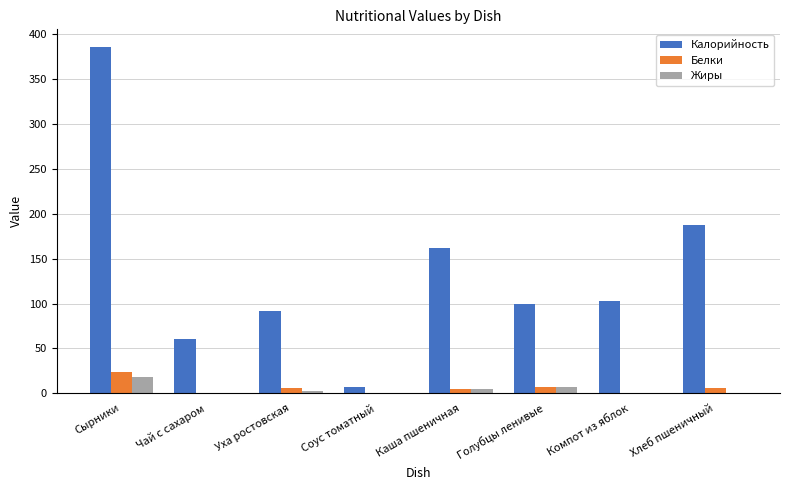

How many groups of bars are there?

8